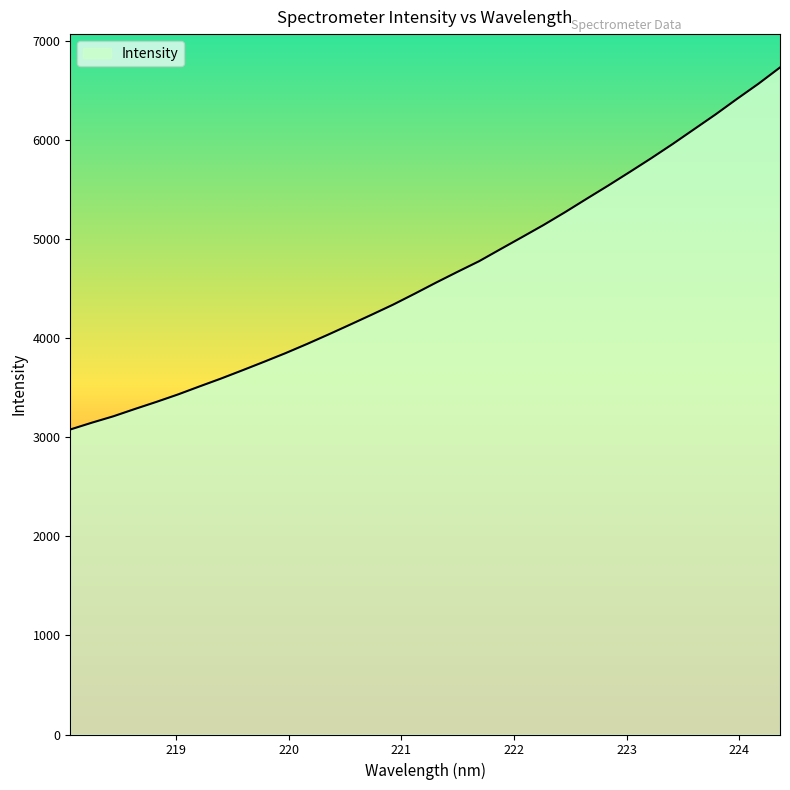

What is the maximum value shown in the chart?

6729.7